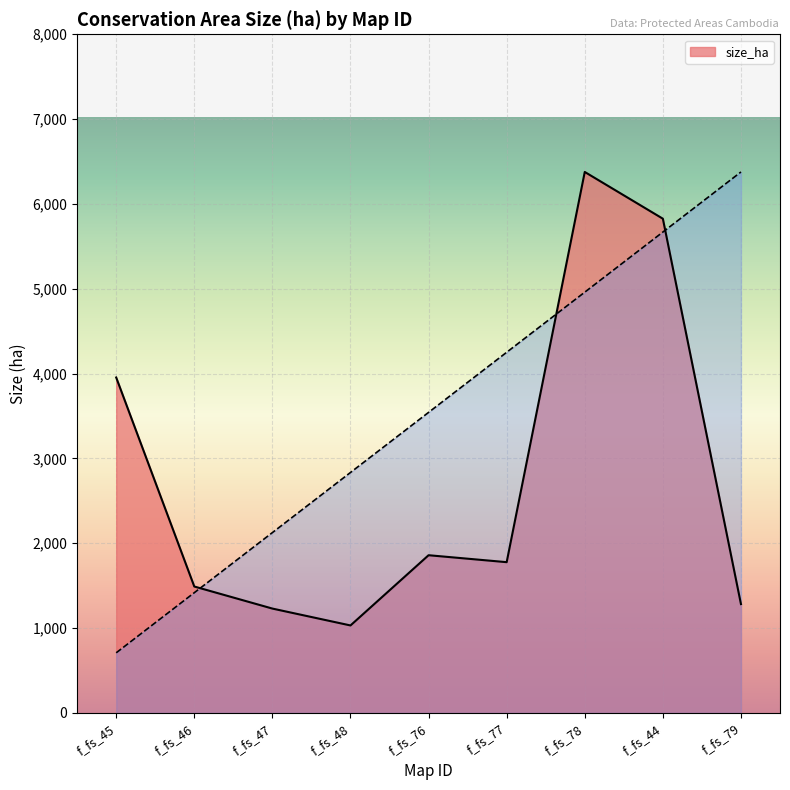

How many data points are less than 1777?

4